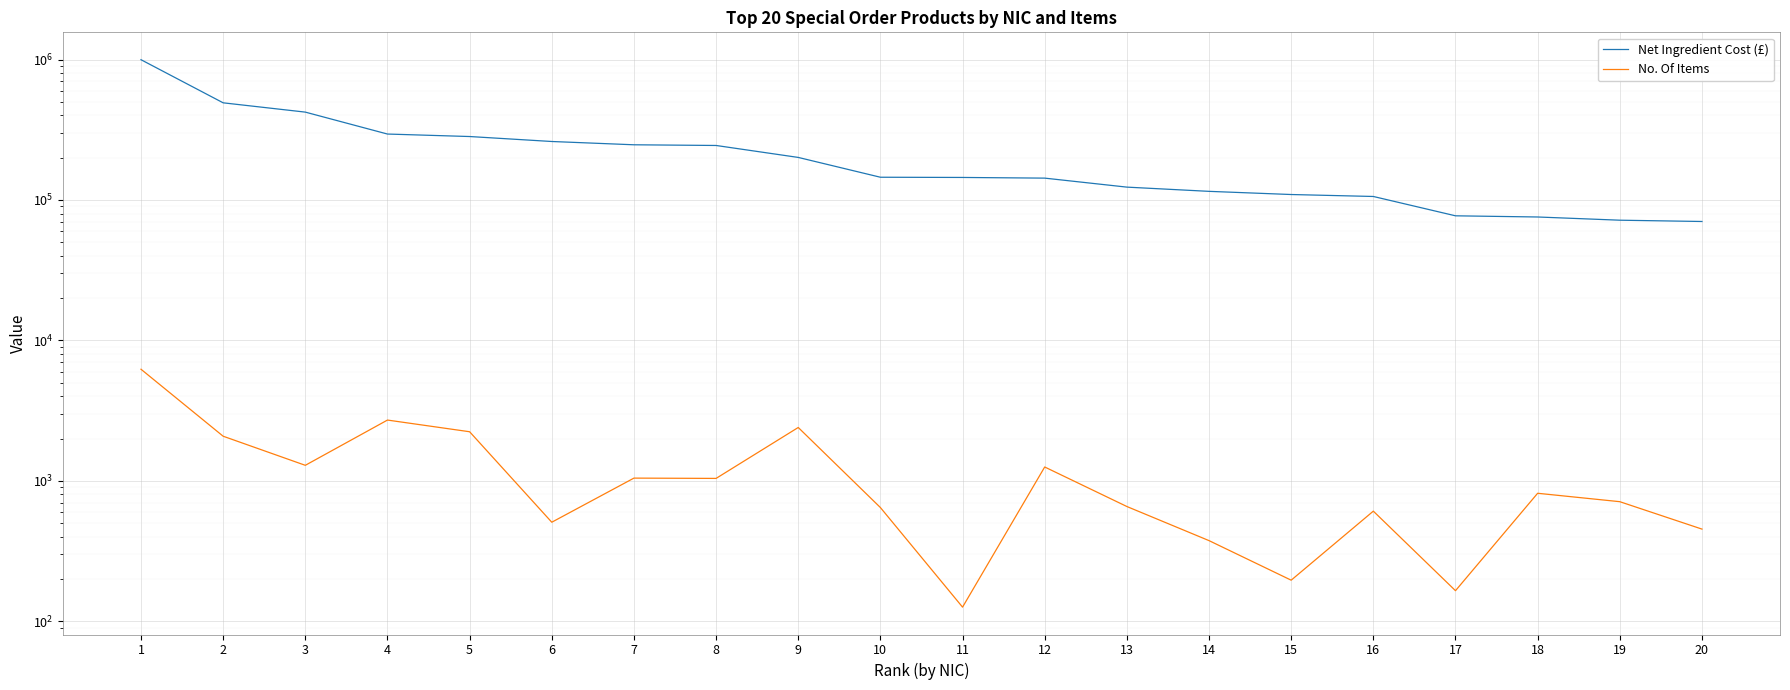

True or false: Net Ingredient Cost (£) and No. Of Items intersect in this chart.

False